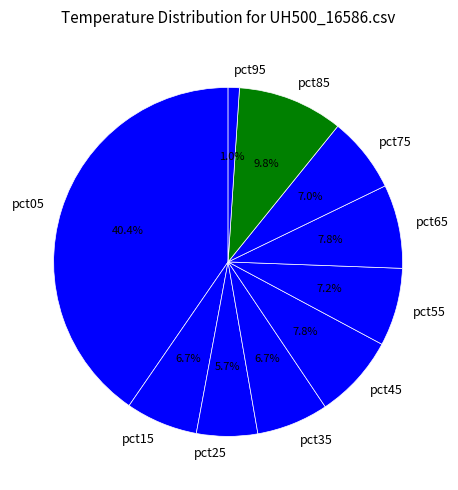

True or false: pct55 accounts for 1% of the total.

False